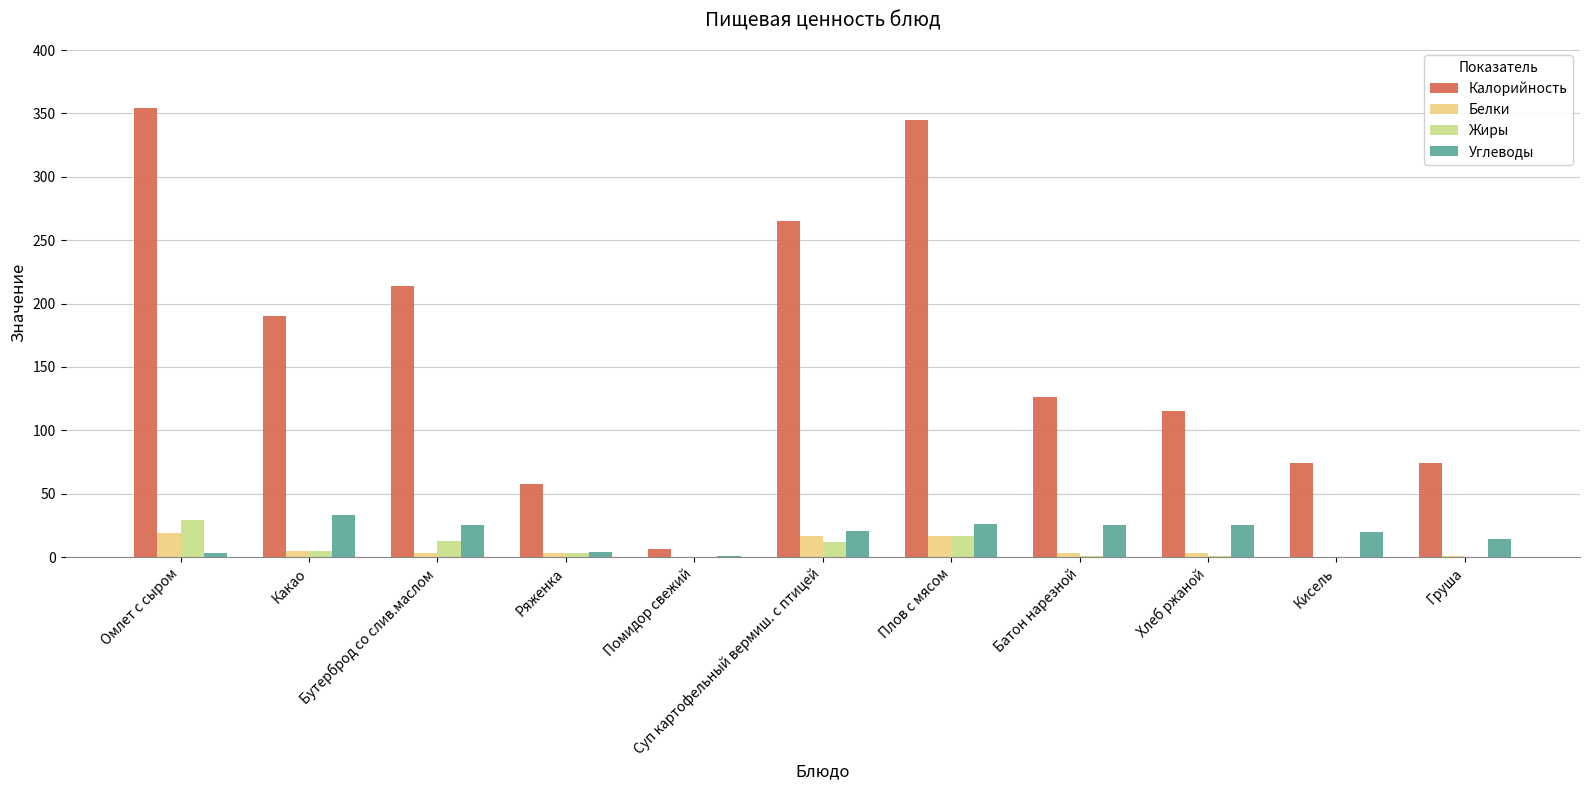

What is the approximate value of Жиры at Плов с мясом?

17.0